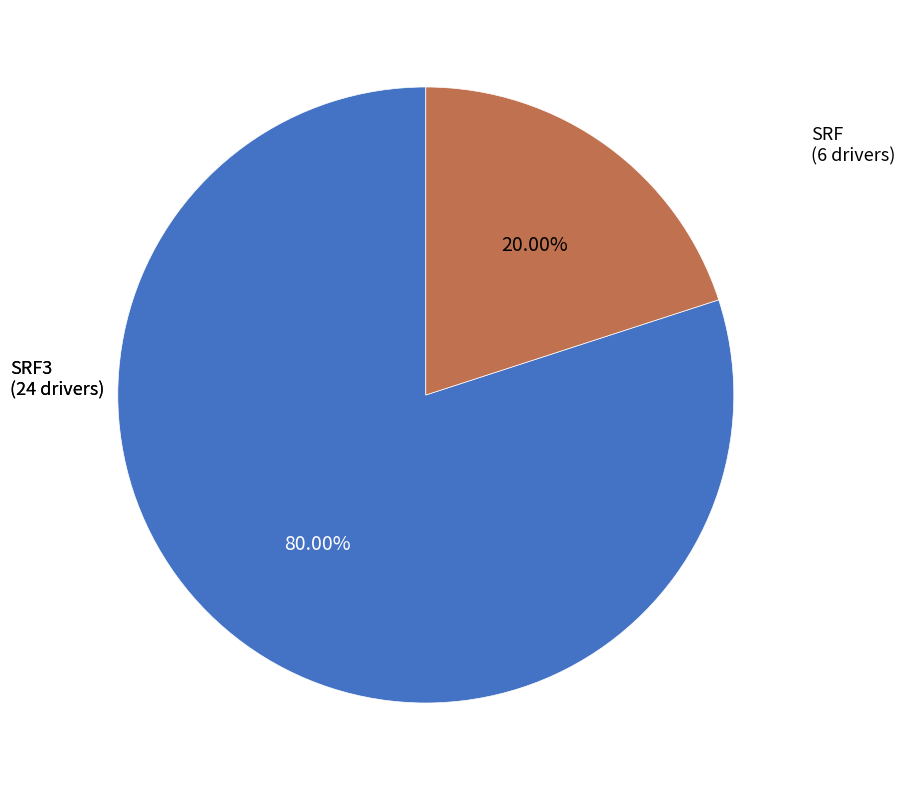

Which has a higher value, SRF or SRF3?

SRF3